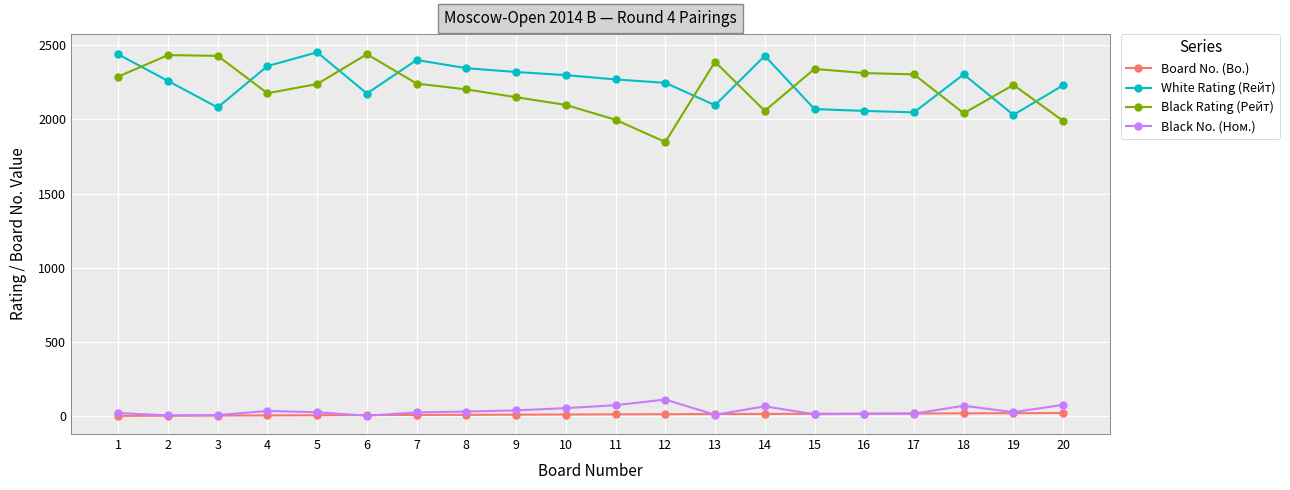

Which series has the largest range (max minus min)?

Black Rating (Рейт)